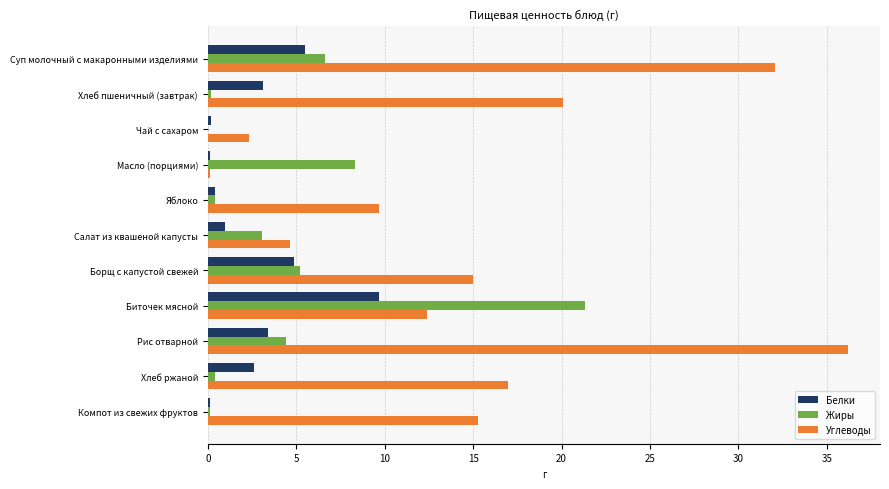

Is the value of Углеводы at Хлеб ржаной greater than the value of Белки at Хлеб пшеничный (завтрак)?

Yes